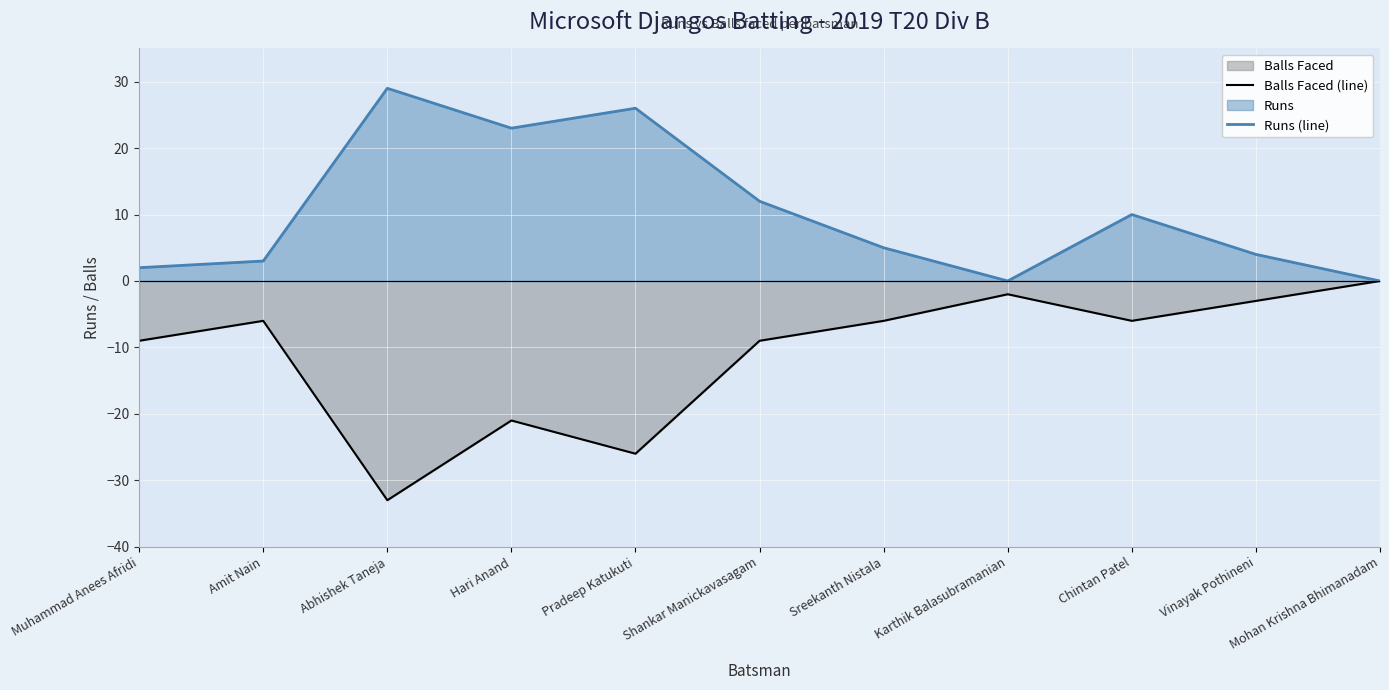

True or false: Runs (line) and Balls Faced (line) intersect in this chart.

False